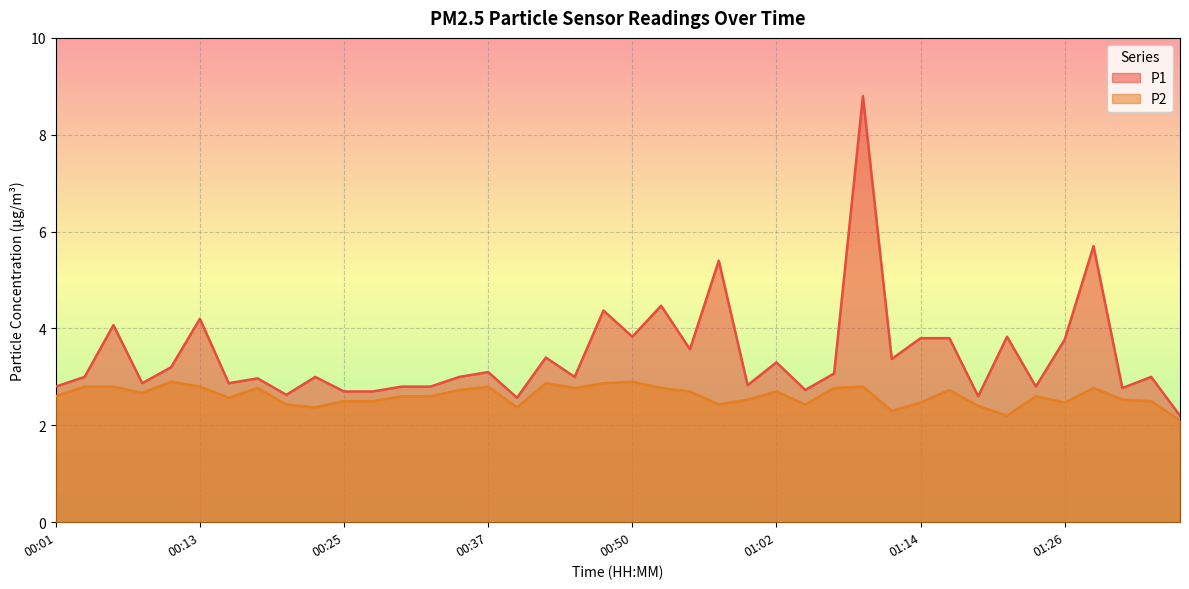

What is the spread (max minus min) of values at 00:06?

1.3